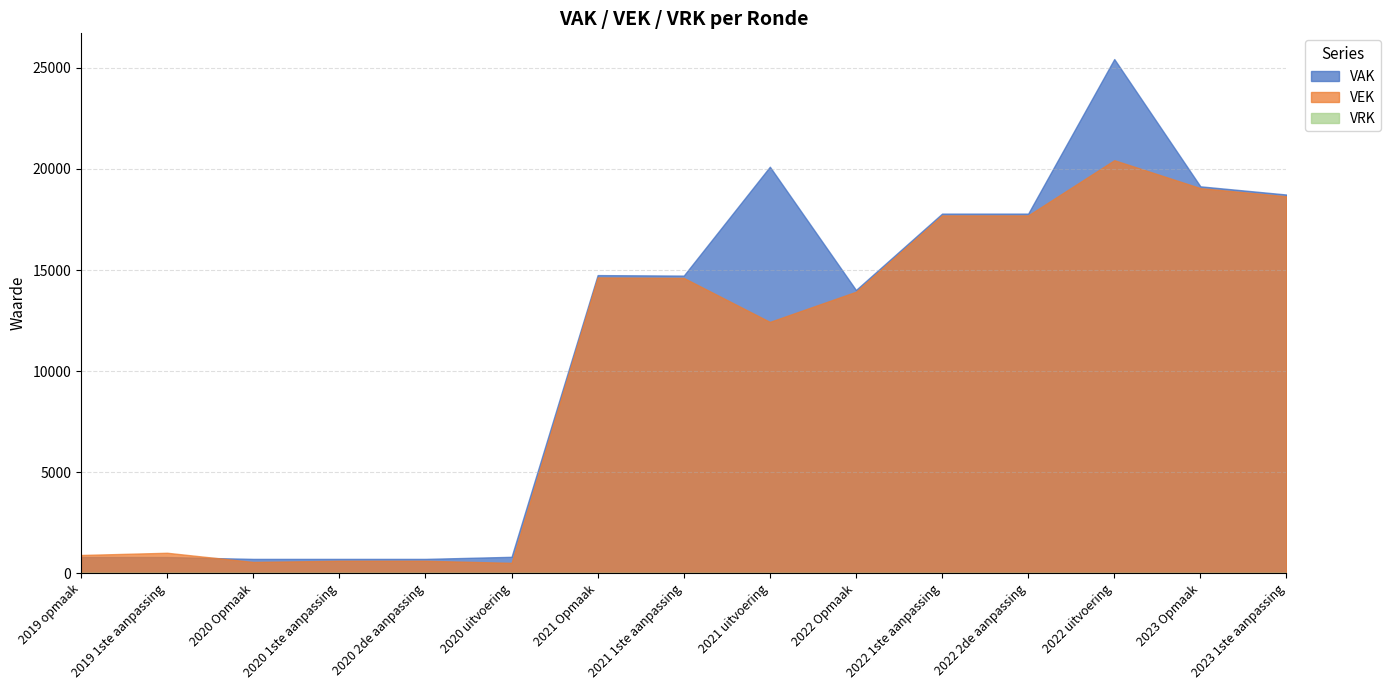

Which label corresponds to the smallest value in the chart?

2019 opmaak